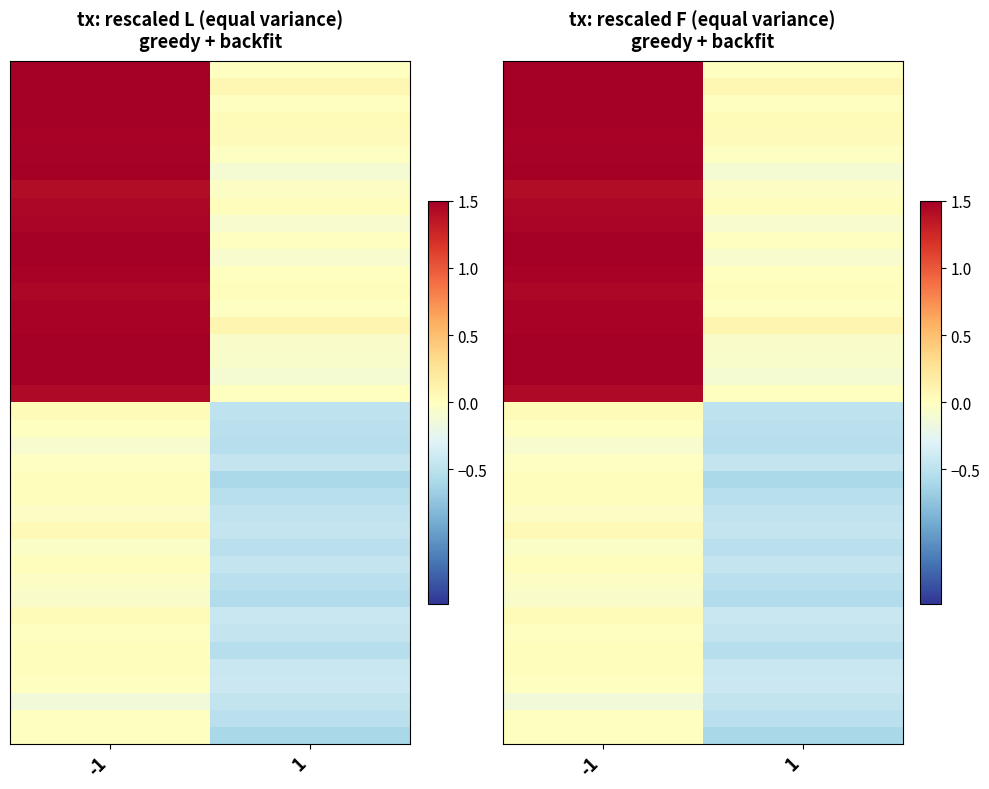

At how many categories does at least one series exceed 0?

2